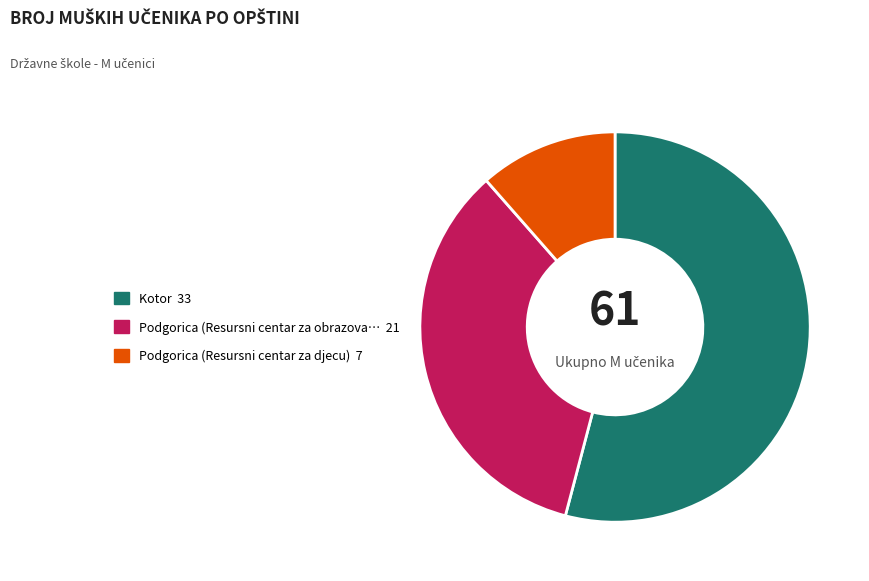

Does any single category account for the majority?

Yes